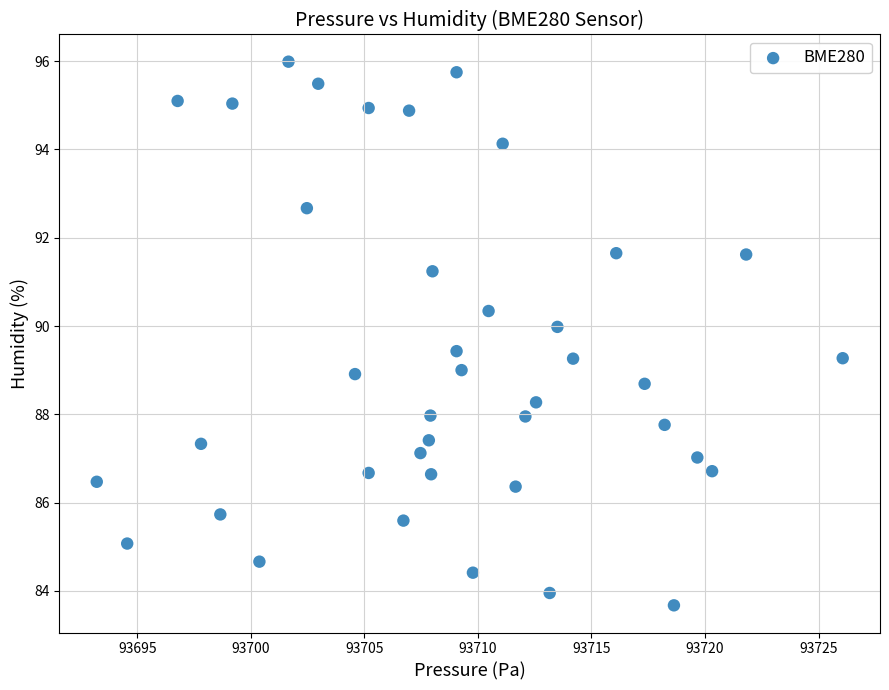

What is the range of X values (max minus min)?

32.8